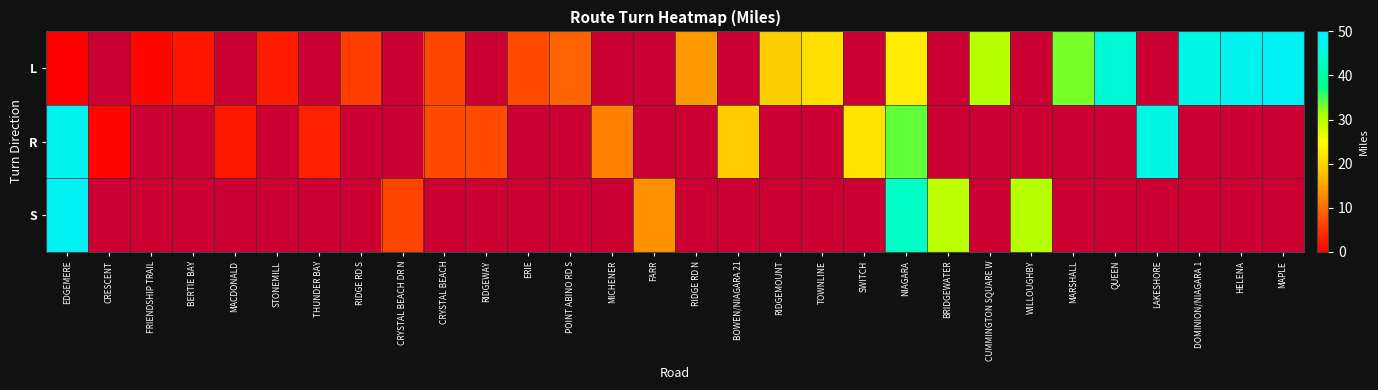

Which has a higher value, SWITCH or DOMINION/NIAGARA 1?

DOMINION/NIAGARA 1